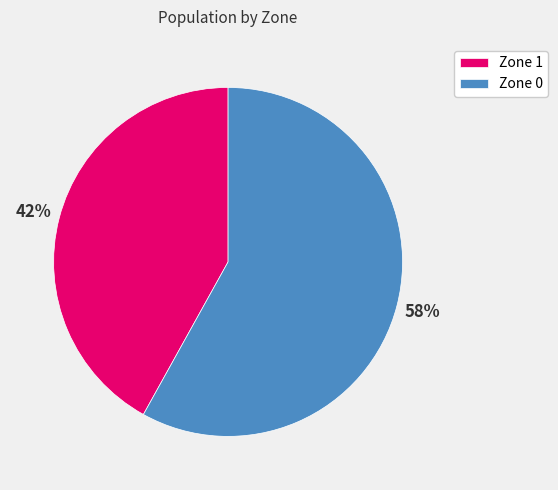

Is it true that Zone 1 is 32% of the pie?

False